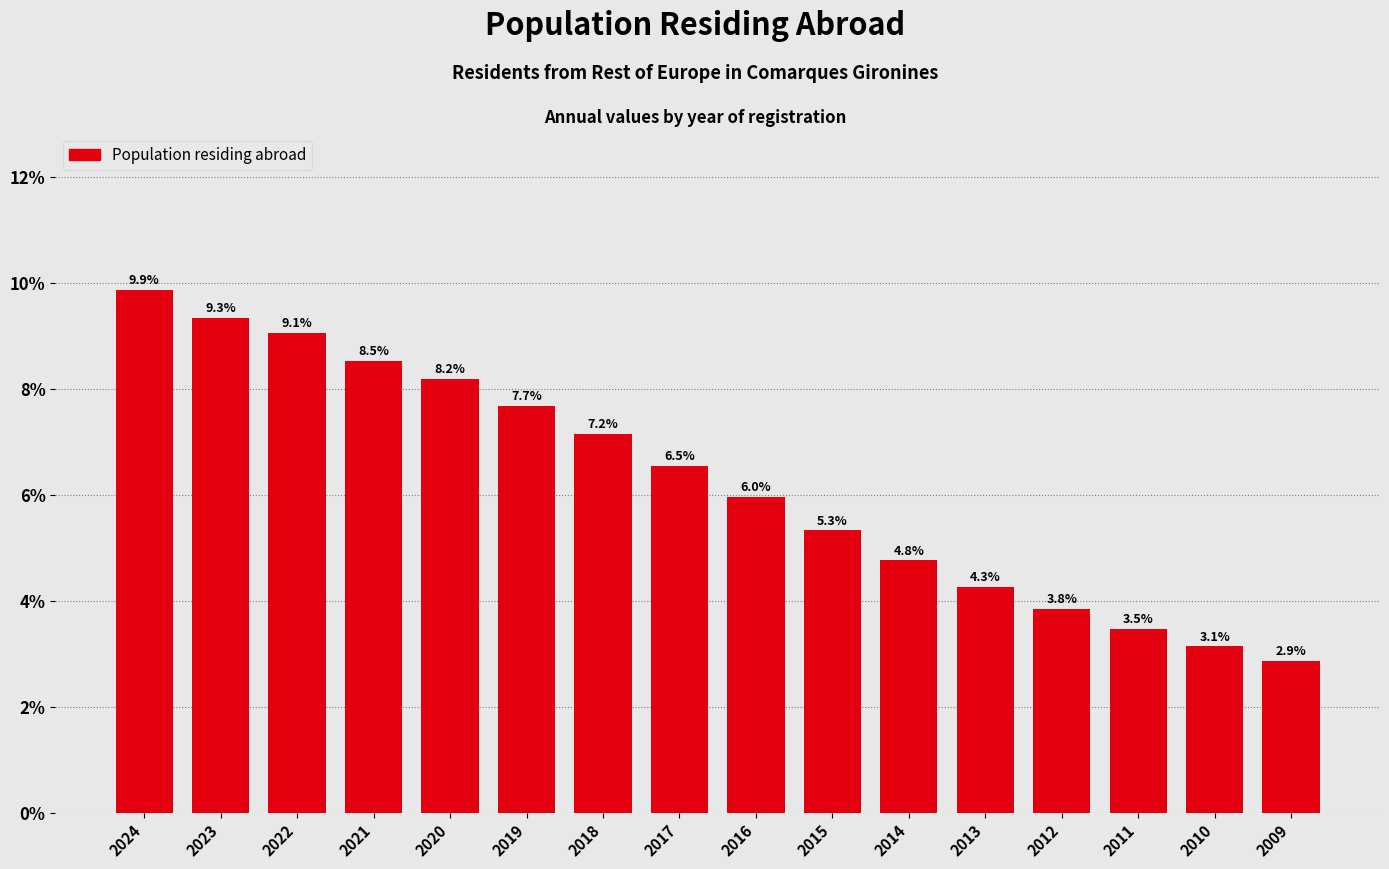

Reading left to right, list all the values displayed in this chart.

2024=9.9	2023=9.3	2022=9.1	2021=8.5	2020=8.2	2019=7.7	2018=7.2	2017=6.5	2016=6.0	2015=5.3	2014=4.8	2013=4.3	2012=3.8	2011=3.5	2010=3.1	2009=2.9